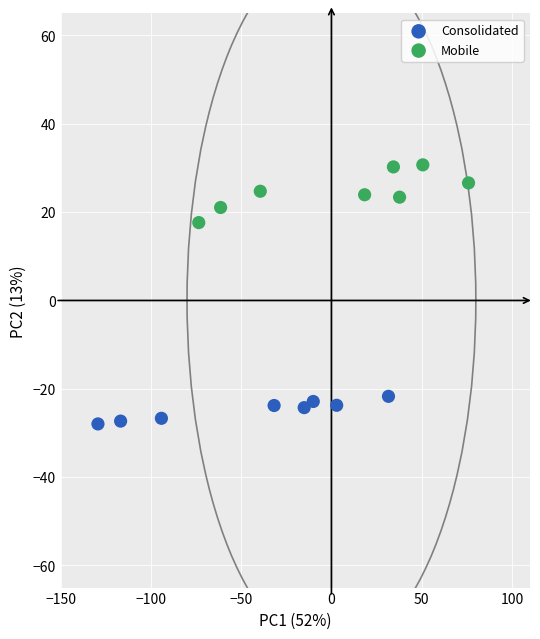

Which series has the widest spread of Y values?

Mobile